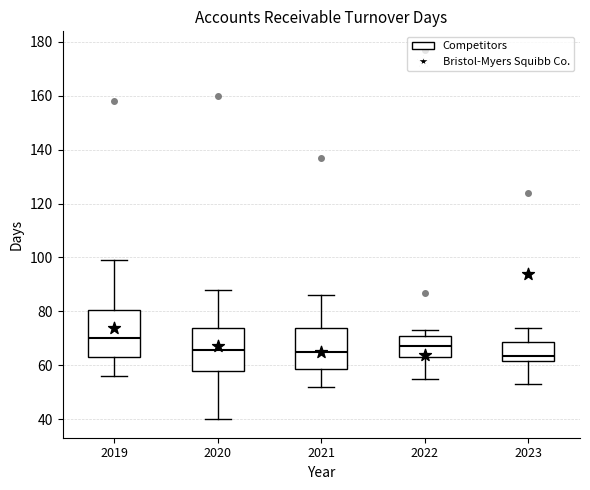

Reading left to right, read every box against the y-axis: the position of its median line, the range the box covers, and the ends of its whiskers. The values are not printed on the chart, so give them approximately, as read against the axis.

2019: median 70, box 64 to 80, whiskers 56 to 100
2020: median 66, box 58 to 74, whiskers 40 to 88
2021: median 66, box 58 to 74, whiskers 52 to 86
2022: median 68, box 64 to 70, whiskers 56 to 74
2023: median 64, box 62 to 68, whiskers 54 to 74